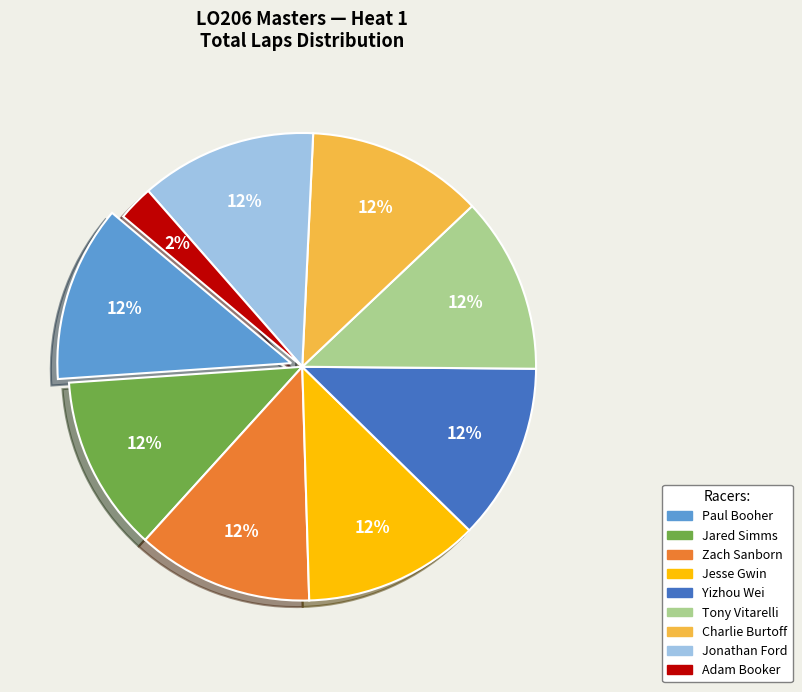

Is there a majority slice in this chart?

No